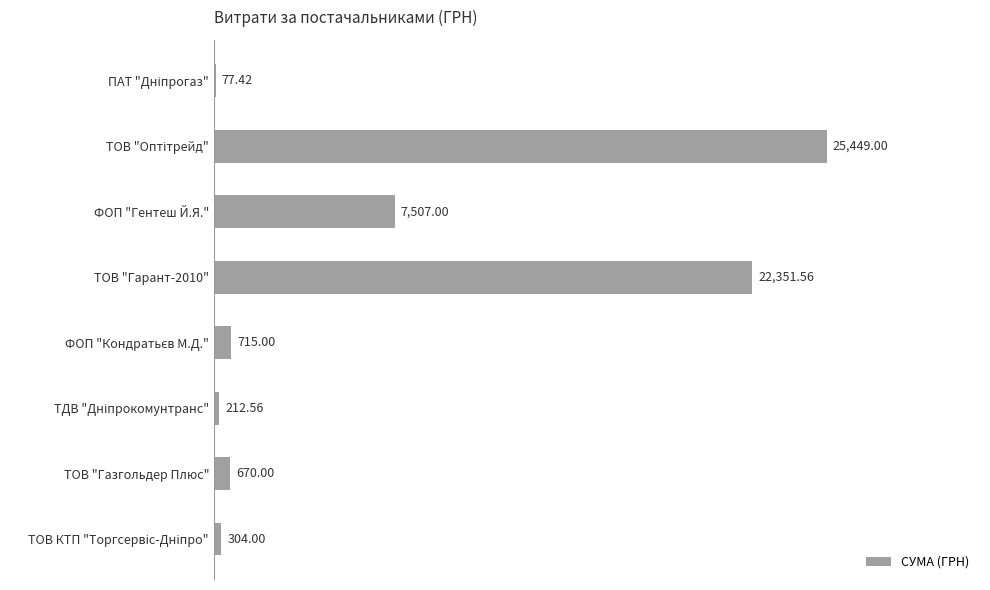

Where is the data nearest to the value 12763?

ФОП "Гентеш Й.Я."